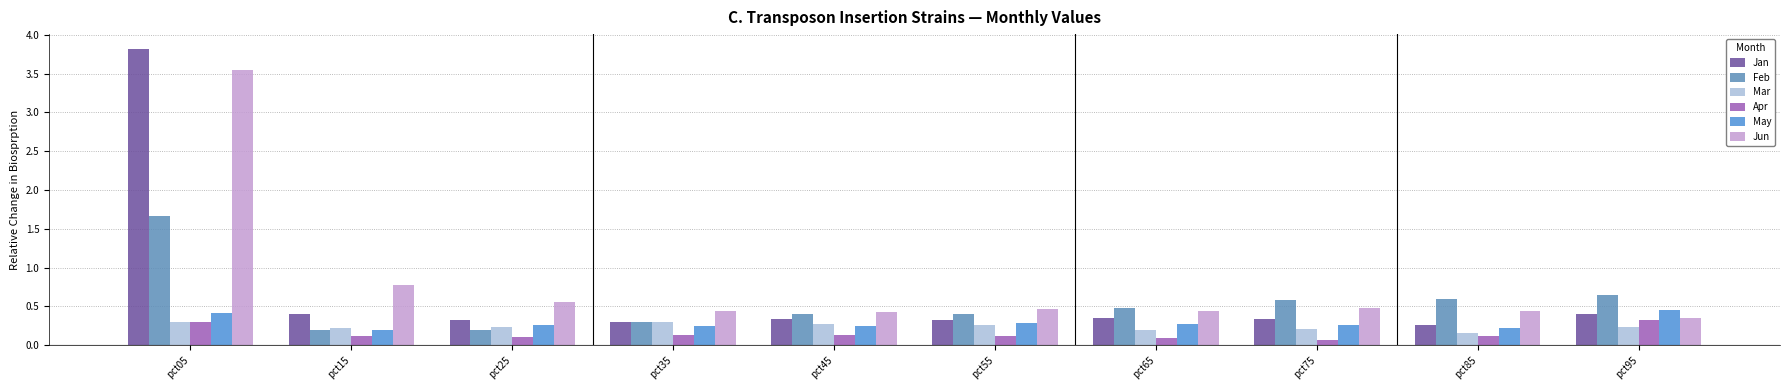

What is the value of the Mar bar at the 6th from the left?

0.3